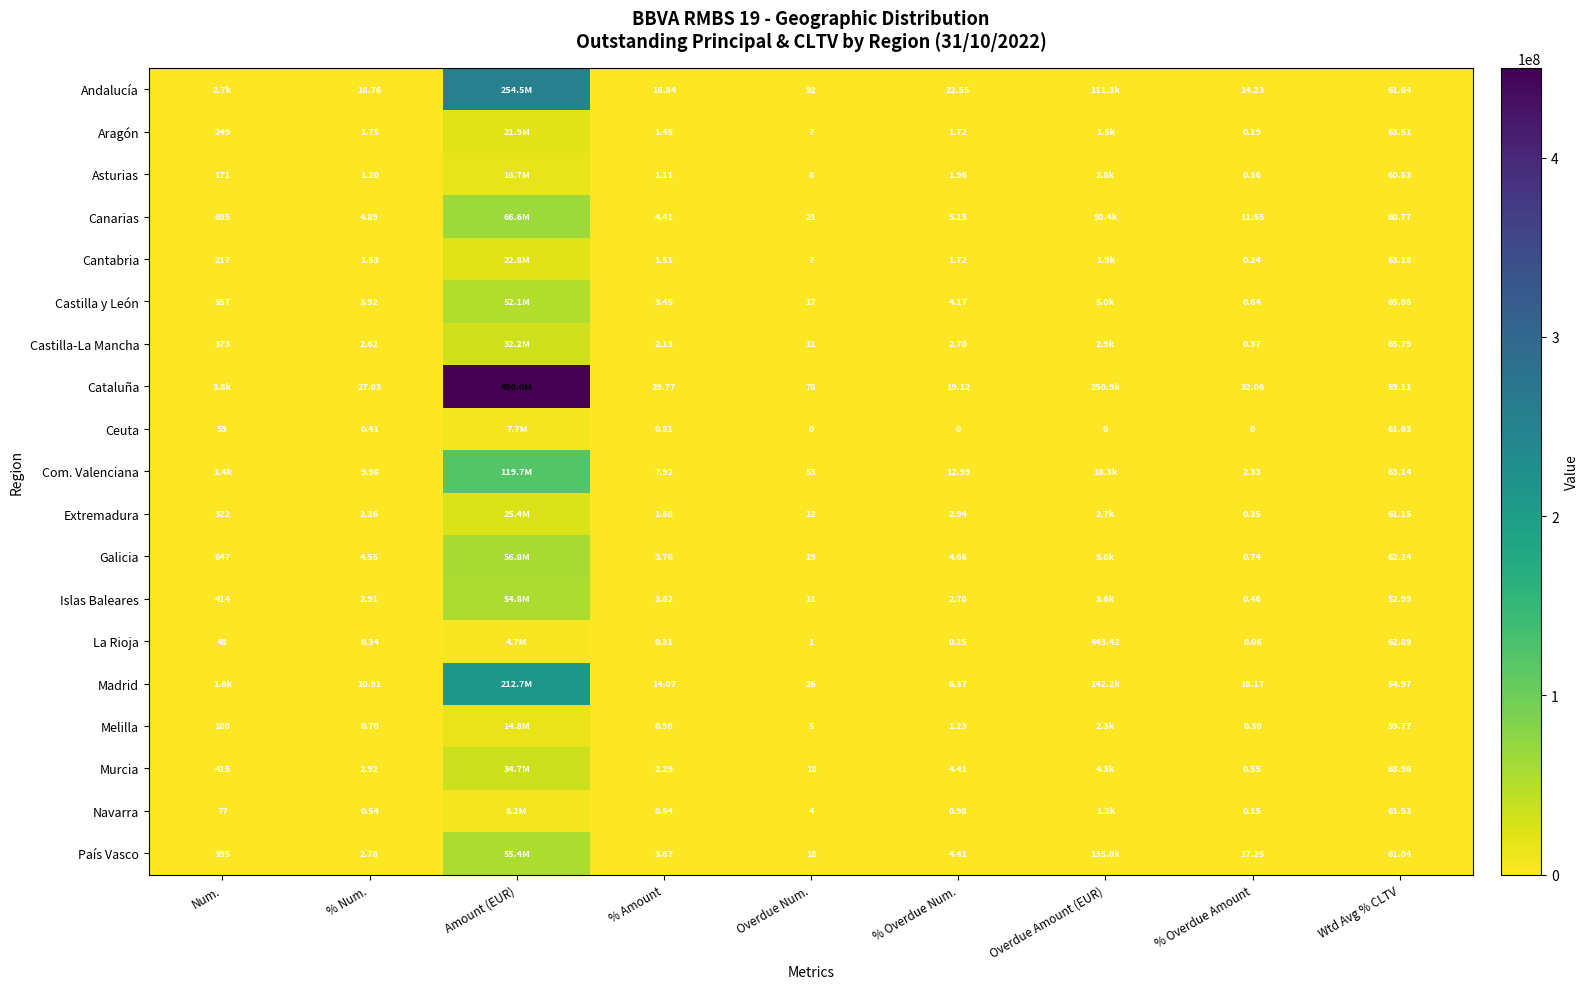

Which series changed the most between % Num. and % Overdue Amount?

País Vasco